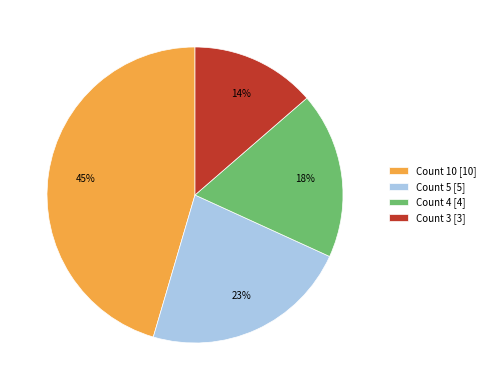

To the nearest percent, what is the difference between the Count 10 [10] and Count 4 [4] slice percentages?

27%